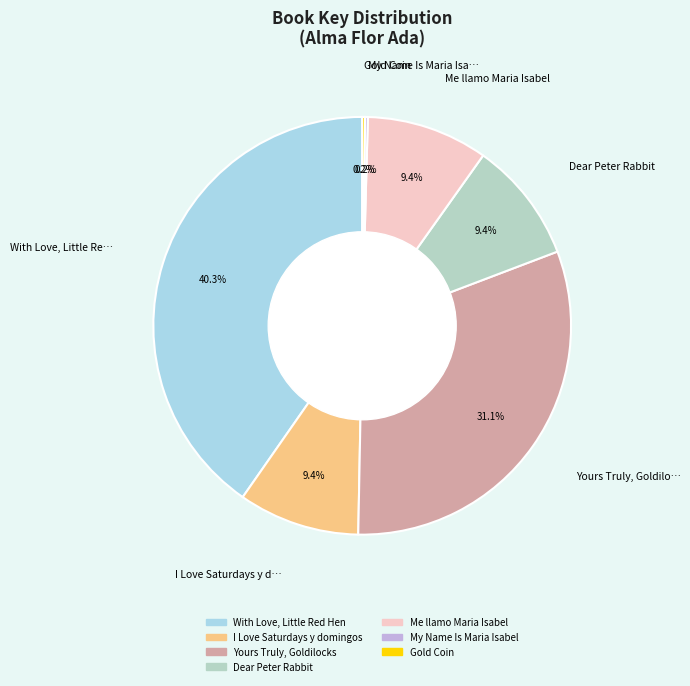

The With Love, Little Red Hen slice represents 40% of the pie. True or false?

True